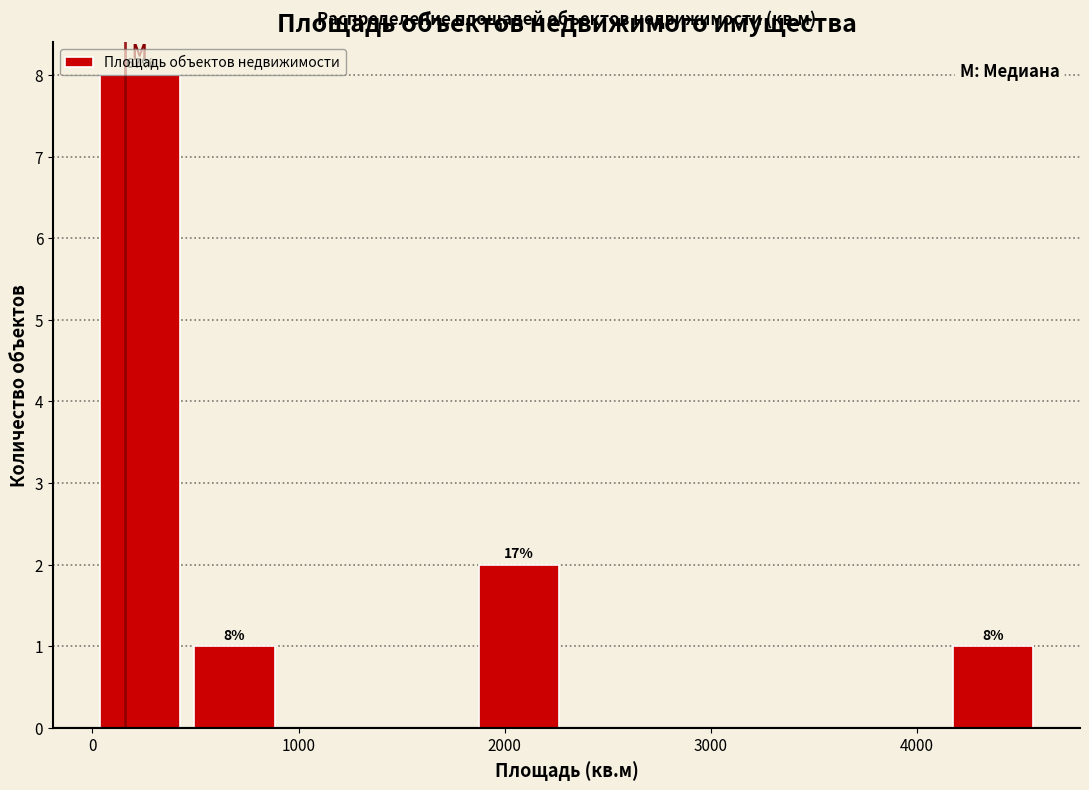

Over which range of the x-axis is the bar tallest?

0 to 460